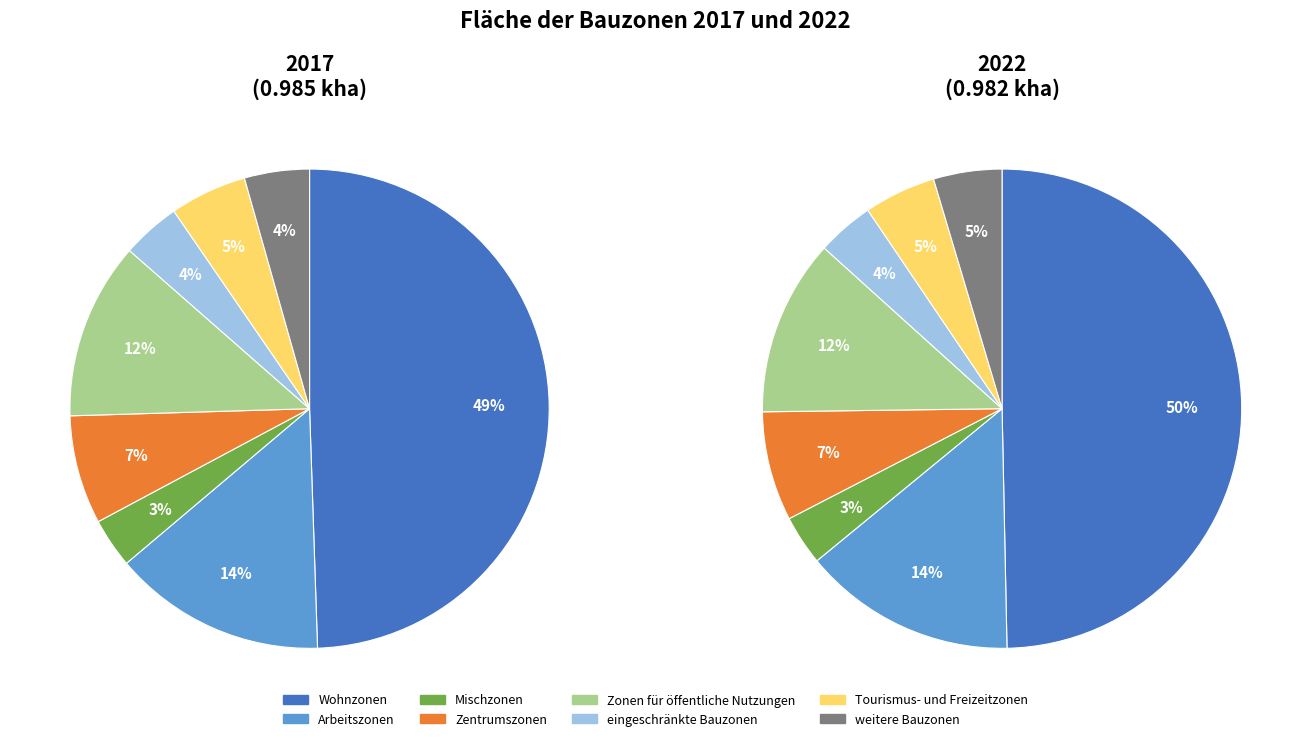

True or false: 6 accounts for 1% of the total.

False